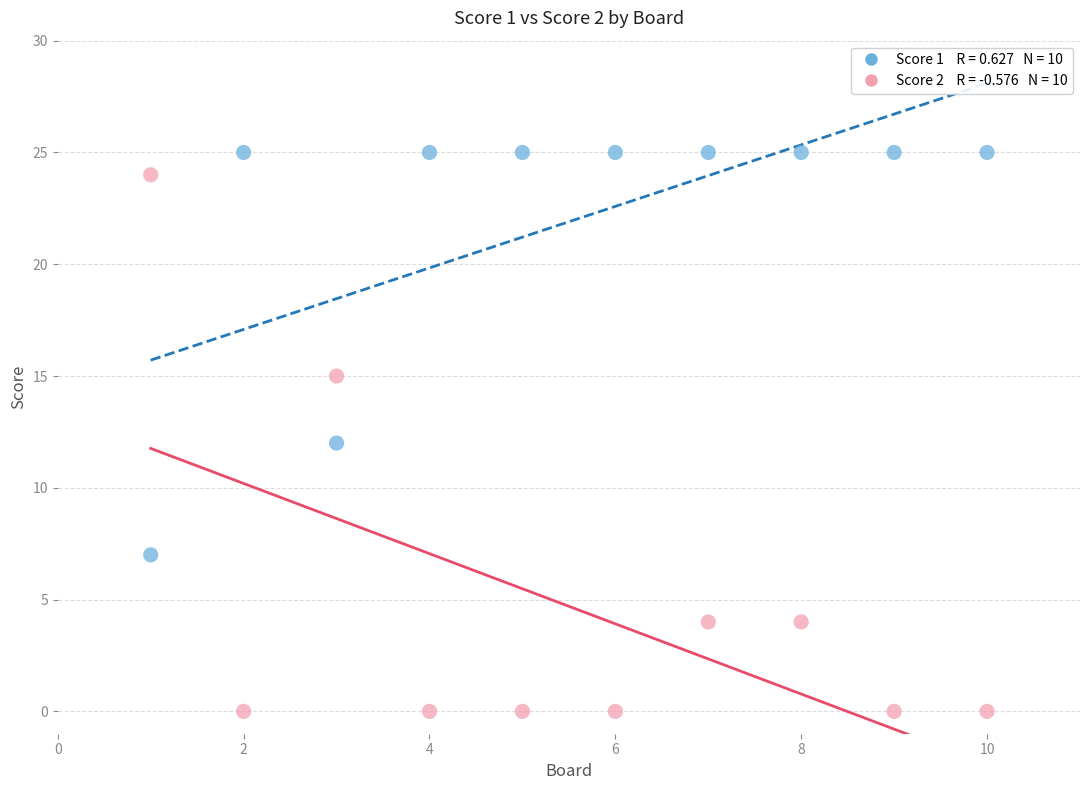

Across all data points, what is the range of Y values (max minus min)?

25